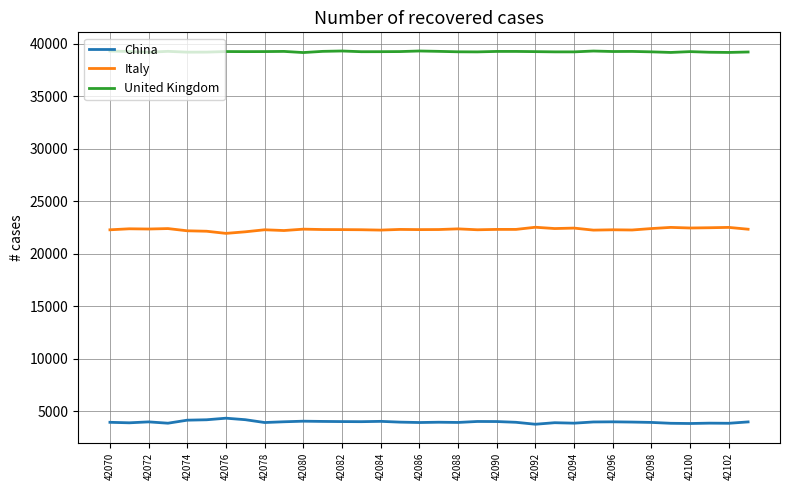

True or false: China and United Kingdom cross at least once.

False